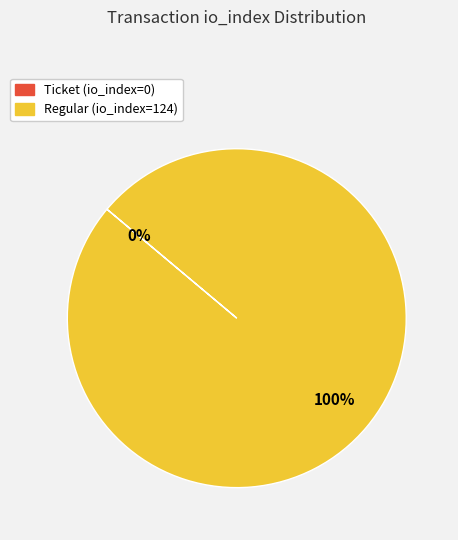

What is the smallest slice in the pie chart?

Ticket (io_index=0)